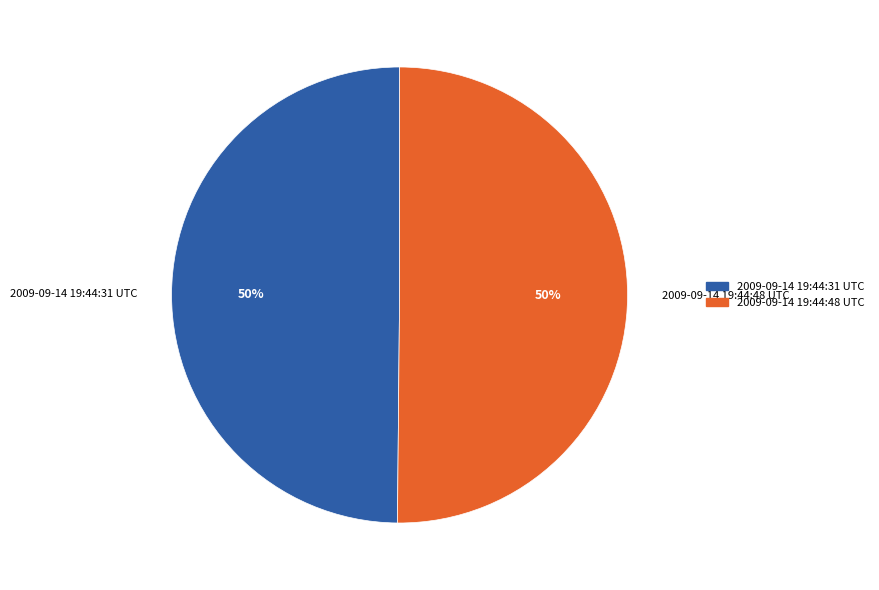

To the nearest percent, what percentage of the pie is 2009-09-14 19:44:48 UTC?

50%